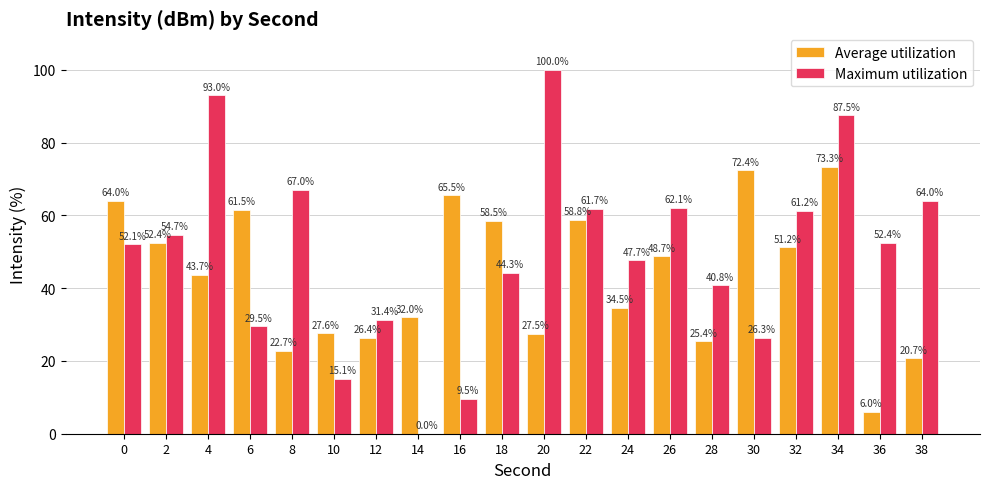

The Maximum utilization series shows -51.0 at 14. True or false?

False